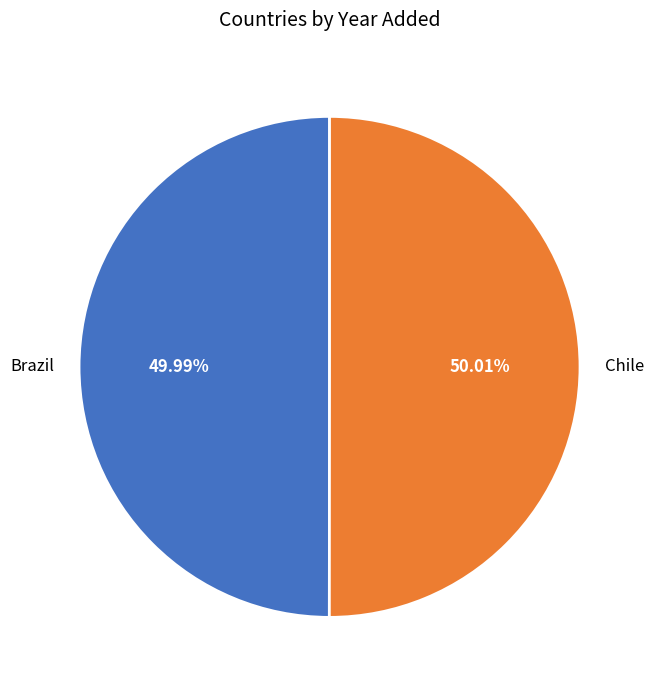

Does any single category account for the majority?

Yes